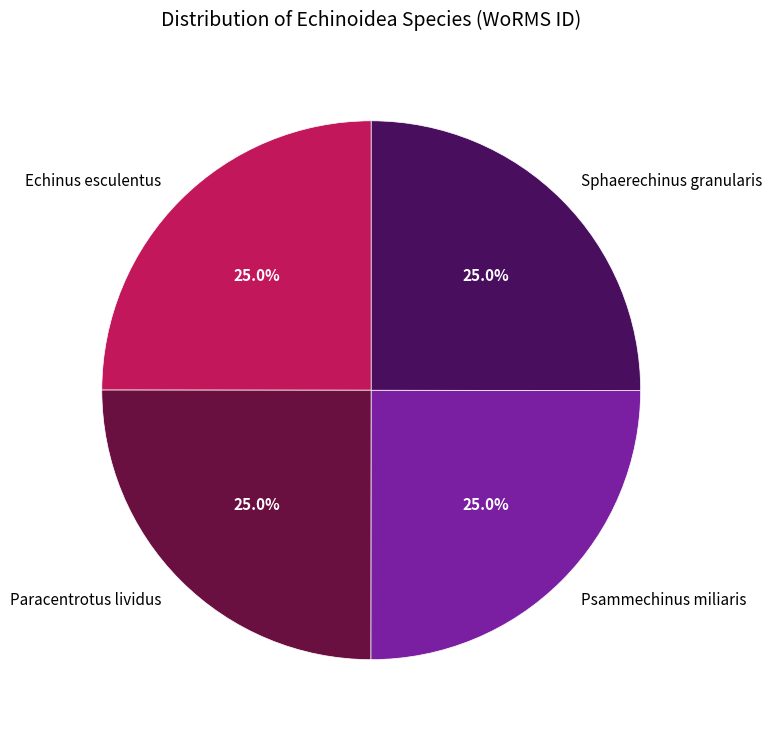

Is there any slice that represents more than half of the pie?

No